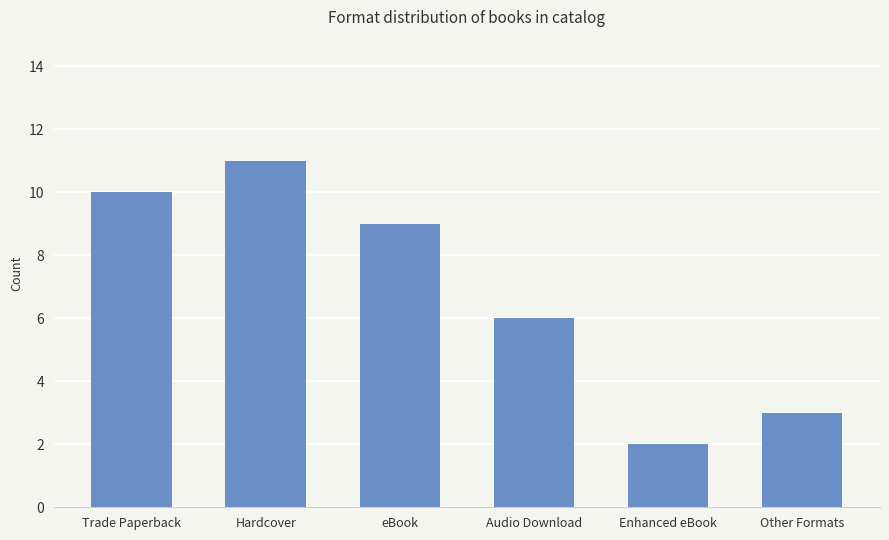

Reading left to right, what are all the values shown in this chart?

Trade Paperback=10	Hardcover=11	eBook=9	Audio Download=6	Enhanced eBook=2	Other Formats=3